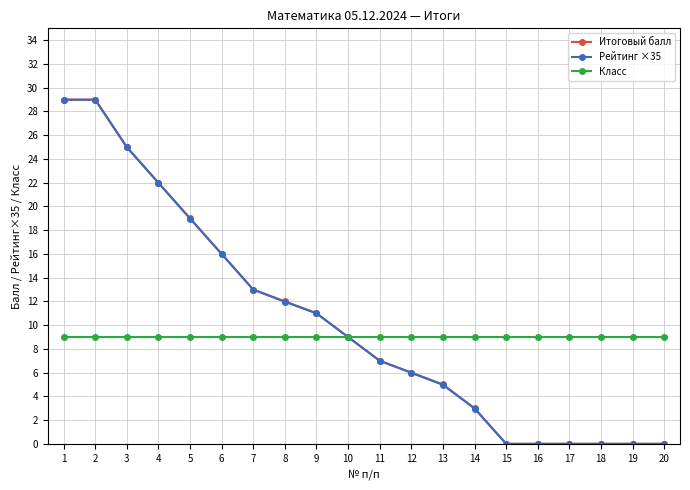

What is the sum of the Рейтинг ×35 values at 5 and 16?

19.0